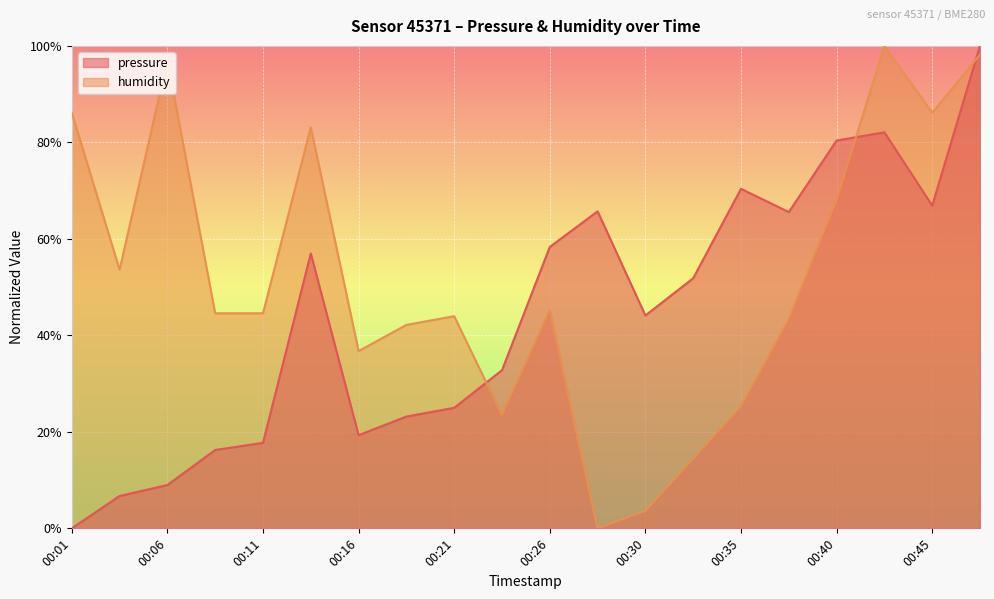

Reading left to right, extract all data points from this chart.

pressure: 00:01=0.0	00:04=6.7	00:06=9.0	00:09=16.2	00:11=17.7	00:13=57.0	00:16=19.3	00:18=23.2	00:21=25.0	00:23=32.8	00:26=58.3	00:28=65.7	00:30=44.1	00:33=51.8	00:35=70.4	00:38=65.6	00:40=80.4	00:43=82.1	00:45=66.9	00:47=100.0
humidity: 00:01=86.1	00:04=53.6	00:06=97.0	00:09=44.6	00:11=44.6	00:13=83.1	00:16=36.7	00:18=42.2	00:21=44.0	00:23=23.5	00:26=45.2	00:28=0.0	00:30=3.6	00:33=14.5	00:35=25.3	00:38=43.4	00:40=68.1	00:43=100.0	00:45=86.1	00:47=98.2